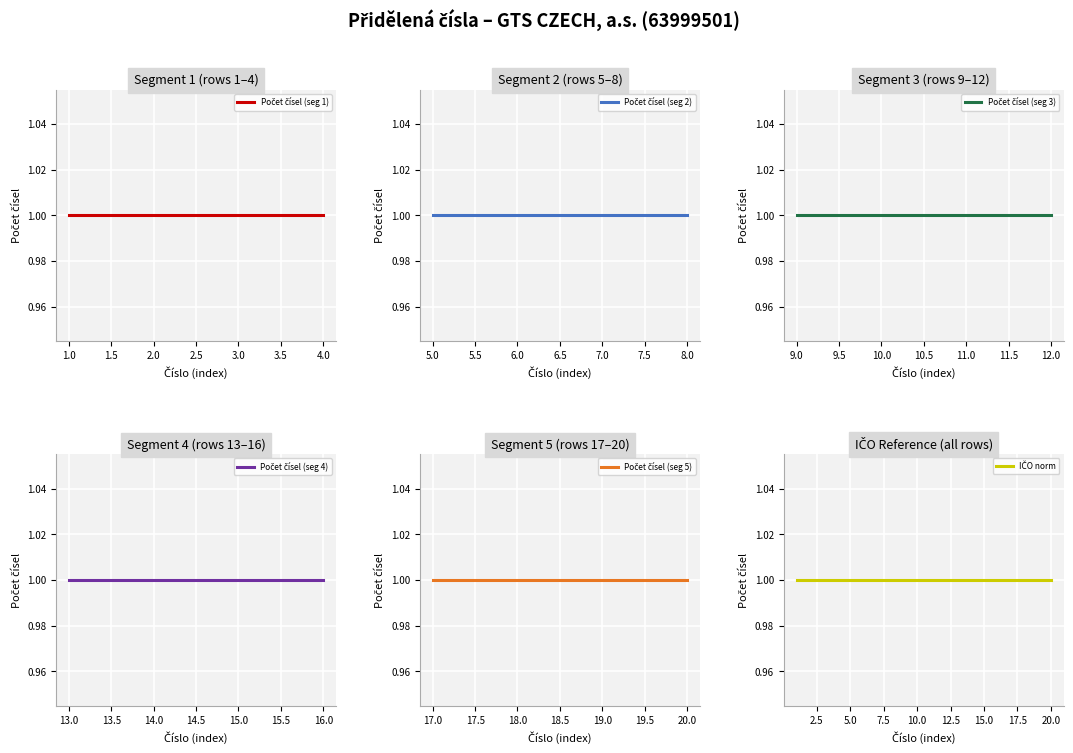

Which series has the largest range (max minus min)?

Počet čísel